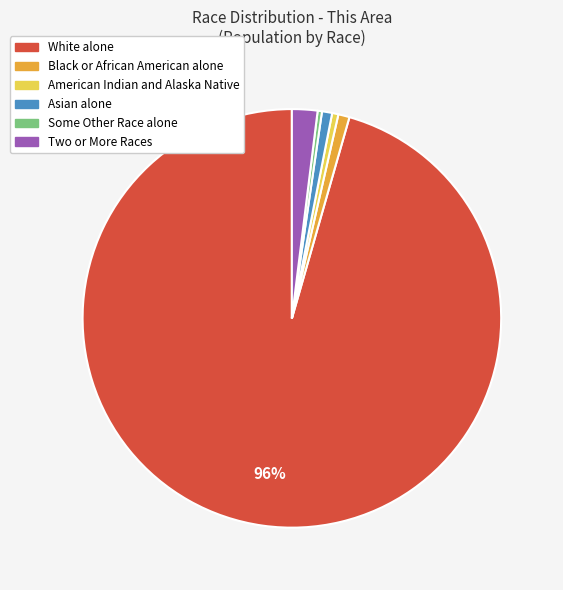

The American Indian and Alaska Native slice represents 0% of the pie. True or false?

True